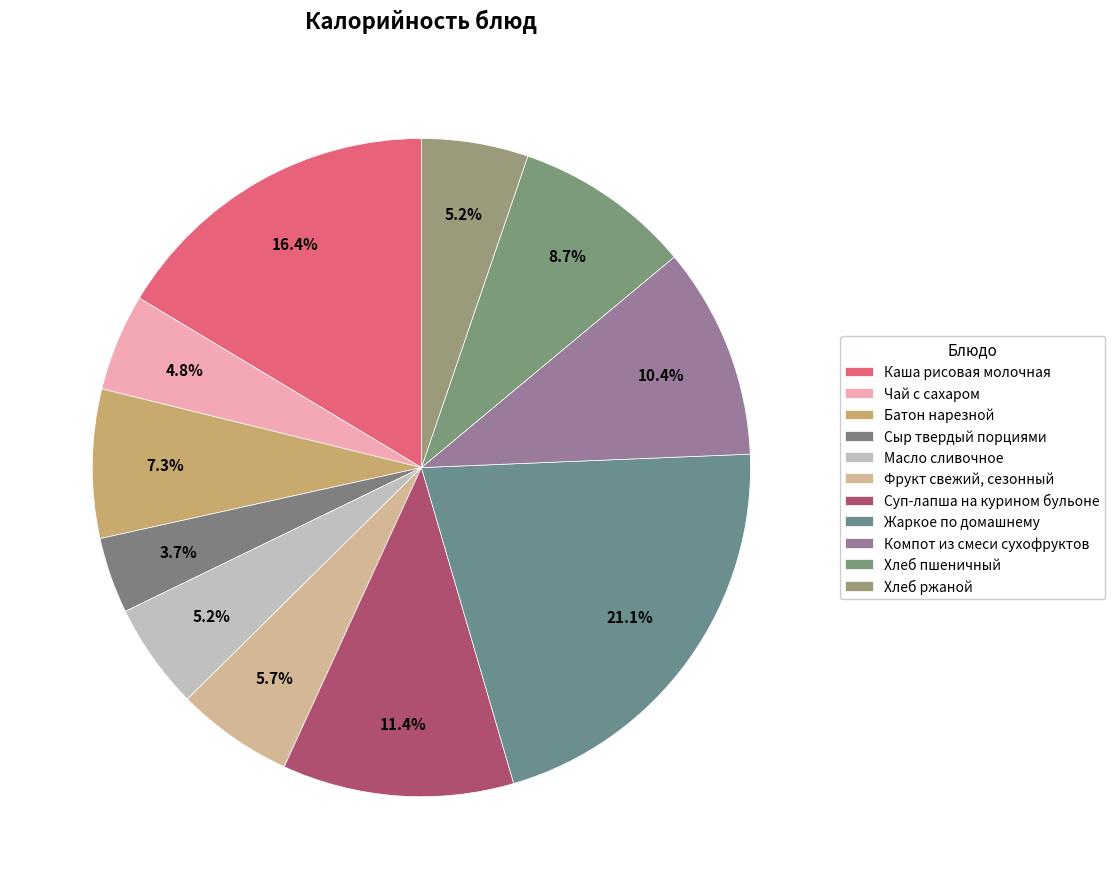

Count the number of slices in the pie.

11